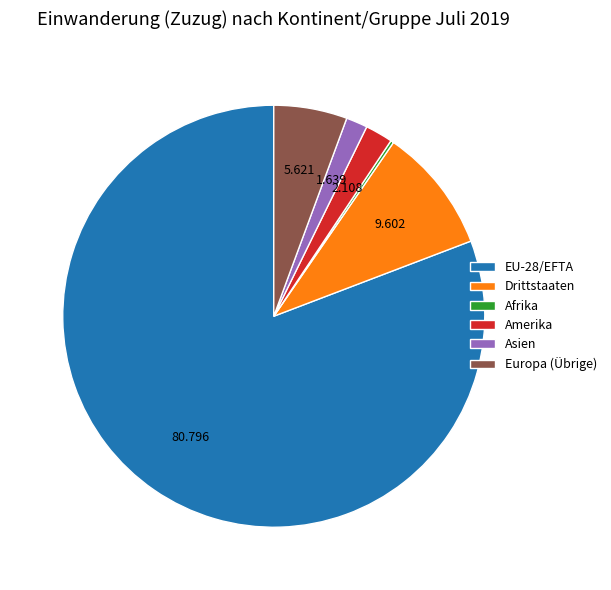

The Amerika slice represents 2% of the pie. True or false?

True